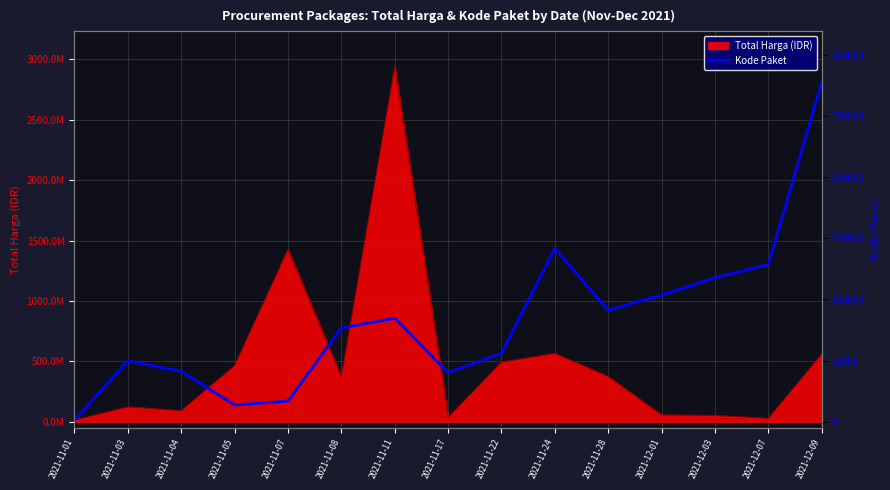

How many points are higher than both their immediate neighbors (excluding endpoints)?

3